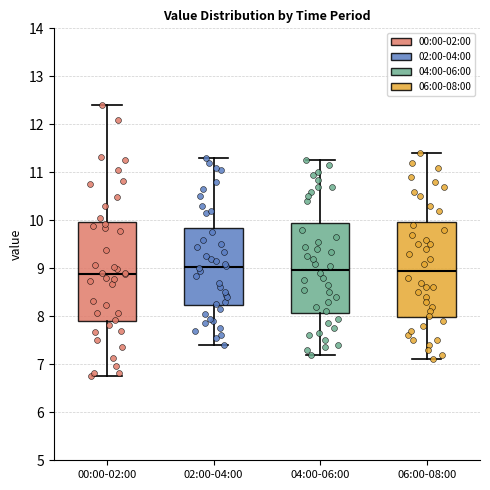

Reading left to right, transcribe this box plot: for each box, give where its median line is, the range the box spans, and where its two whiskers end, as read against the y-axis. The values are not printed on the chart, so give them approximately, as read against the axis.

00:00-02:00: median 8.9, box 7.9 to 10.0, whiskers 6.8 to 12.4
02:00-04:00: median 9.0, box 8.2 to 9.9, whiskers 7.4 to 11.3
04:00-06:00: median 9.0, box 8.1 to 10.0, whiskers 7.2 to 11.3
06:00-08:00: median 9.0, box 8.0 to 10.0, whiskers 7.1 to 11.4